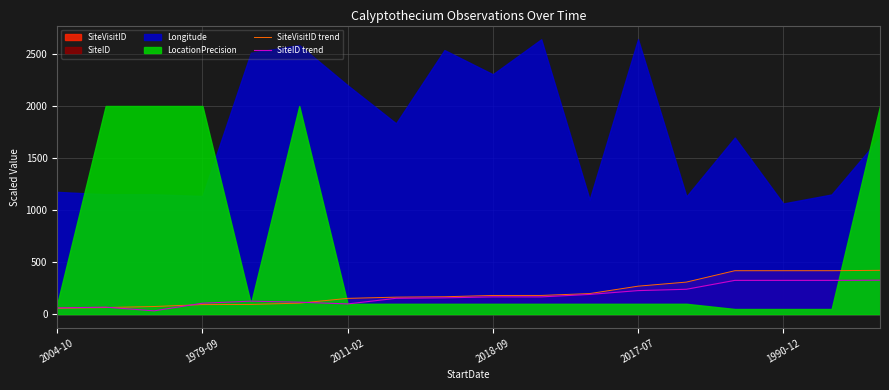

Is it true that SiteVisitID trend equals 308.5 at 13?

True